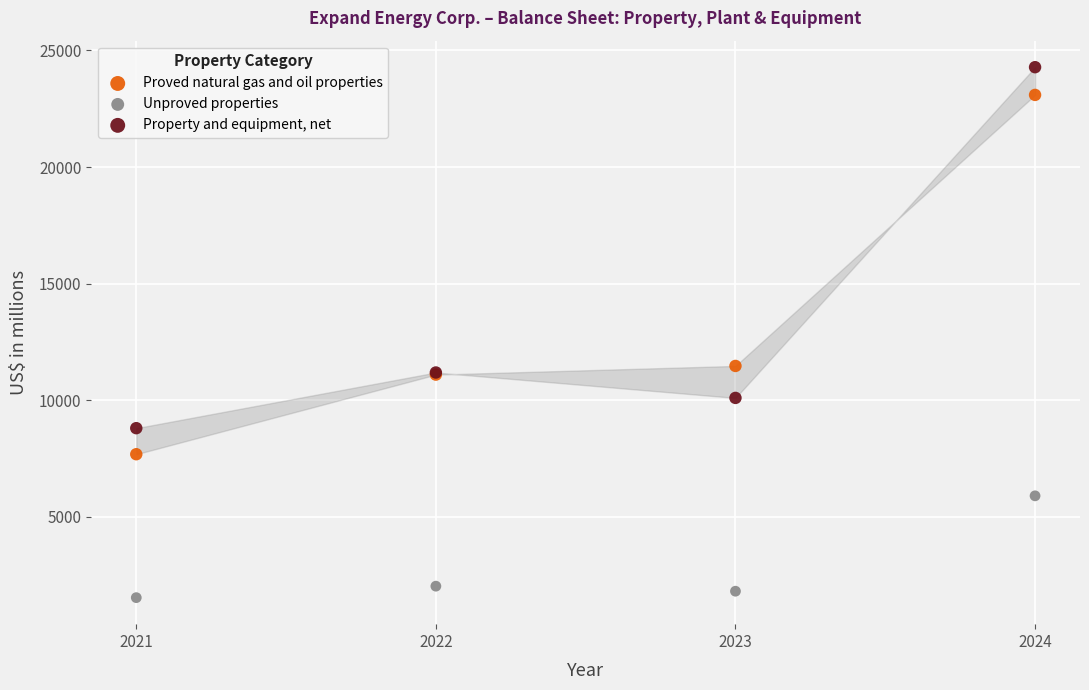

Which series reaches the maximum Y coordinate?

Property and equipment, net